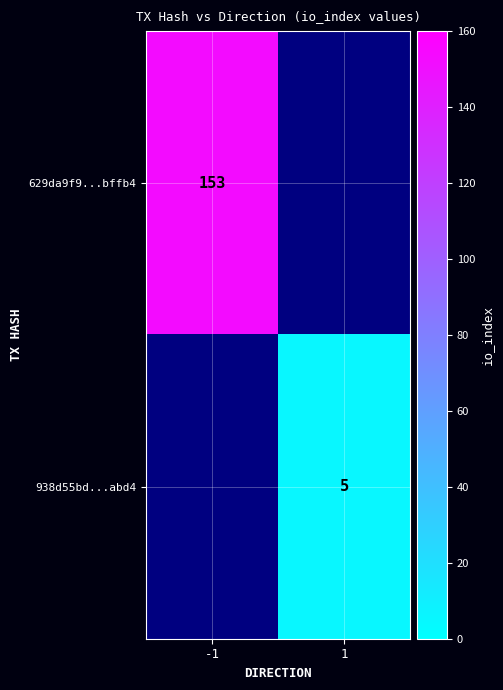

At how many categories does at least one series exceed 37?

1